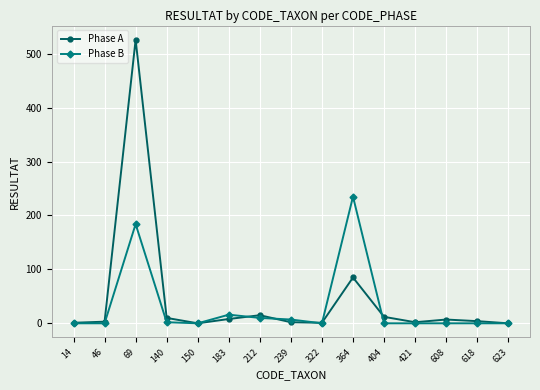

Count the number of data series in this chart.

2